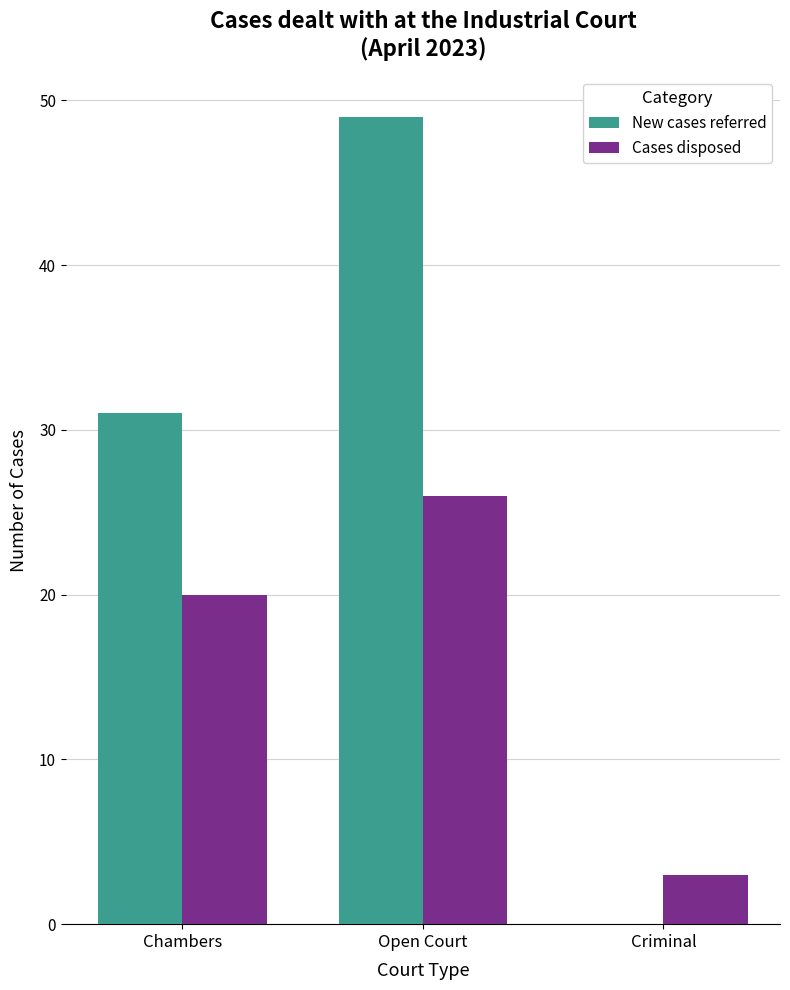

What is the highest value of the Cases disposed series?

26